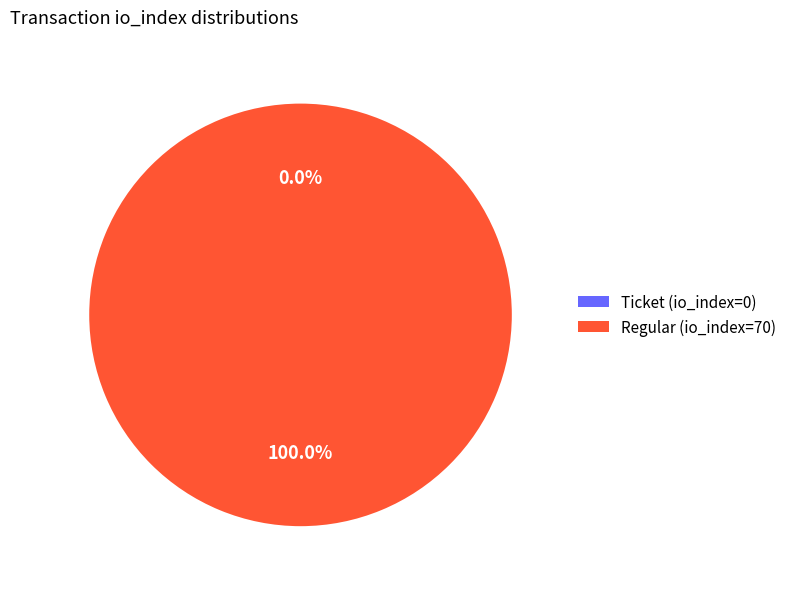

Rank the categories by value from lowest to highest.

Ticket (io_index=0), Regular (io_index=70)